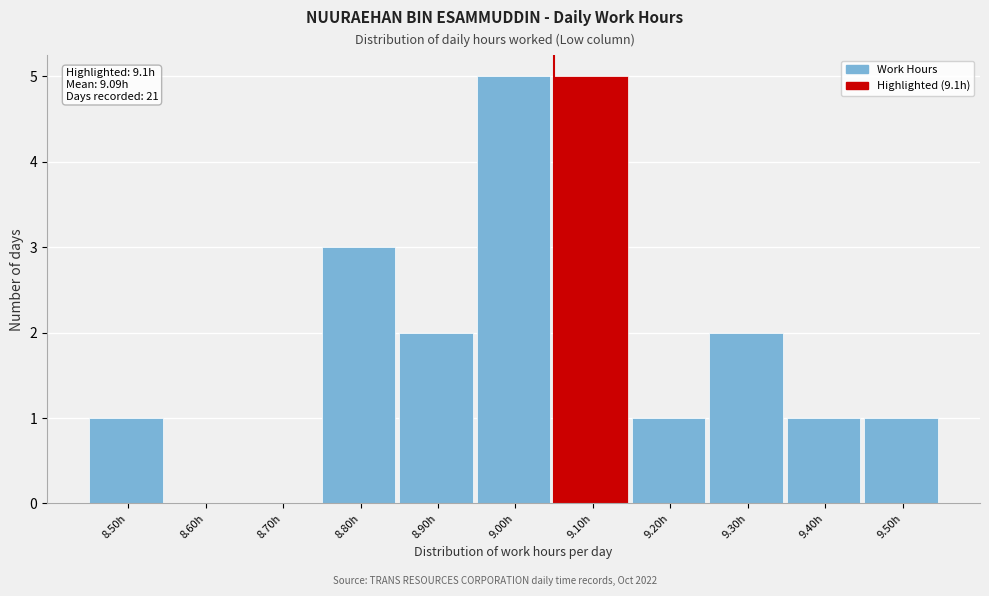

Reading left to right, extract all data points from this chart.

8.50h=1	8.60h=0	8.70h=0	8.80h=3	8.90h=2	9.00h=5	9.10h=5	9.20h=1	9.30h=2	9.40h=1	9.50h=1